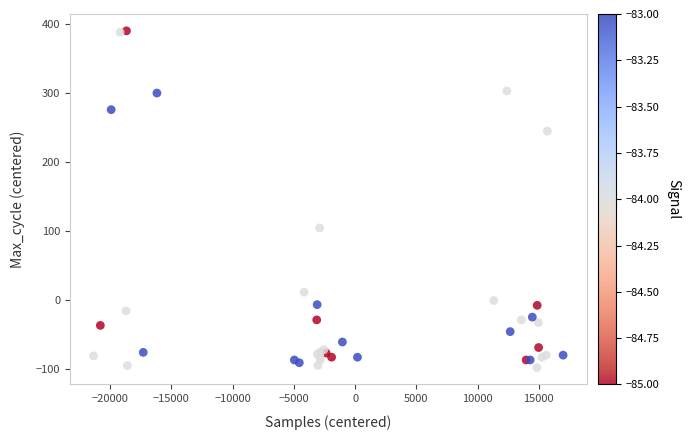

What Y value in the scatter plot is closest to 146?

104.7